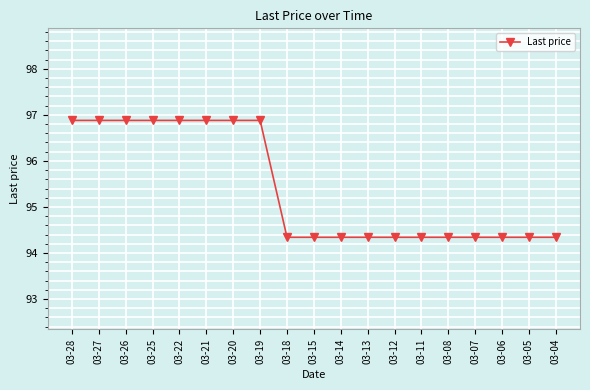

How many lines are shown in the chart?

1